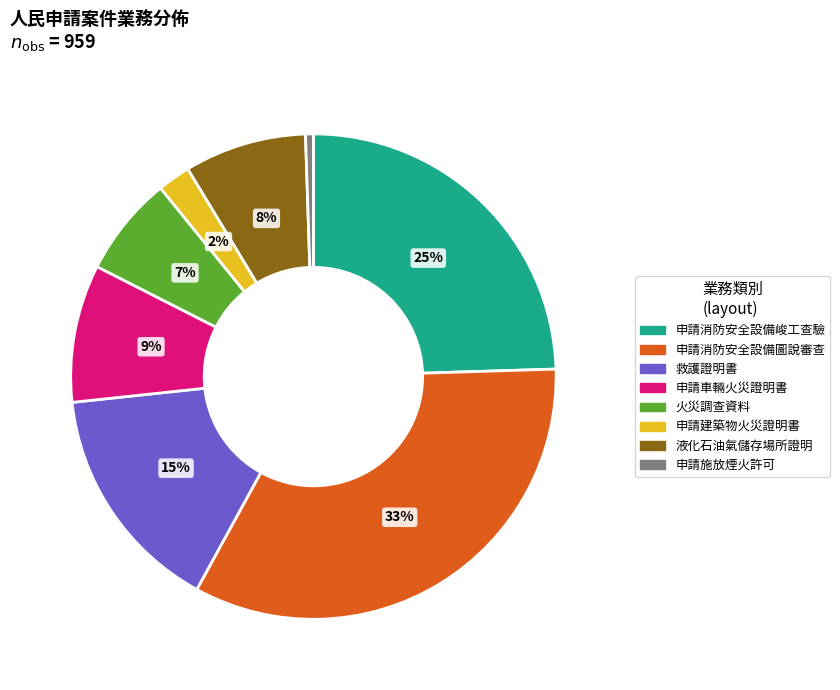

How many segments does this pie chart have?

8